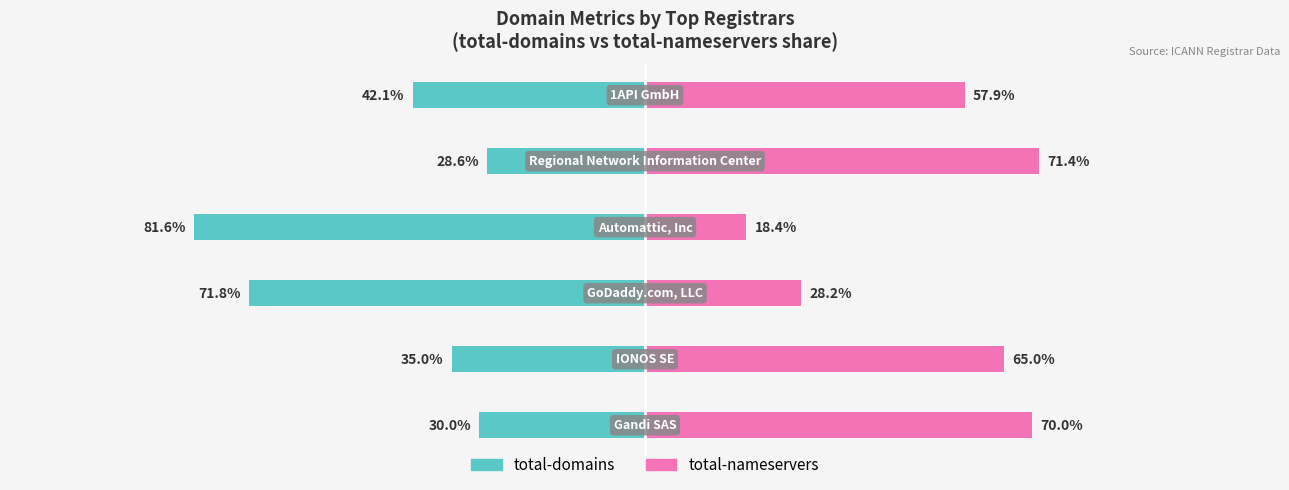

List the series in order of their overall mean, highest first.

total-nameservers, total-domains